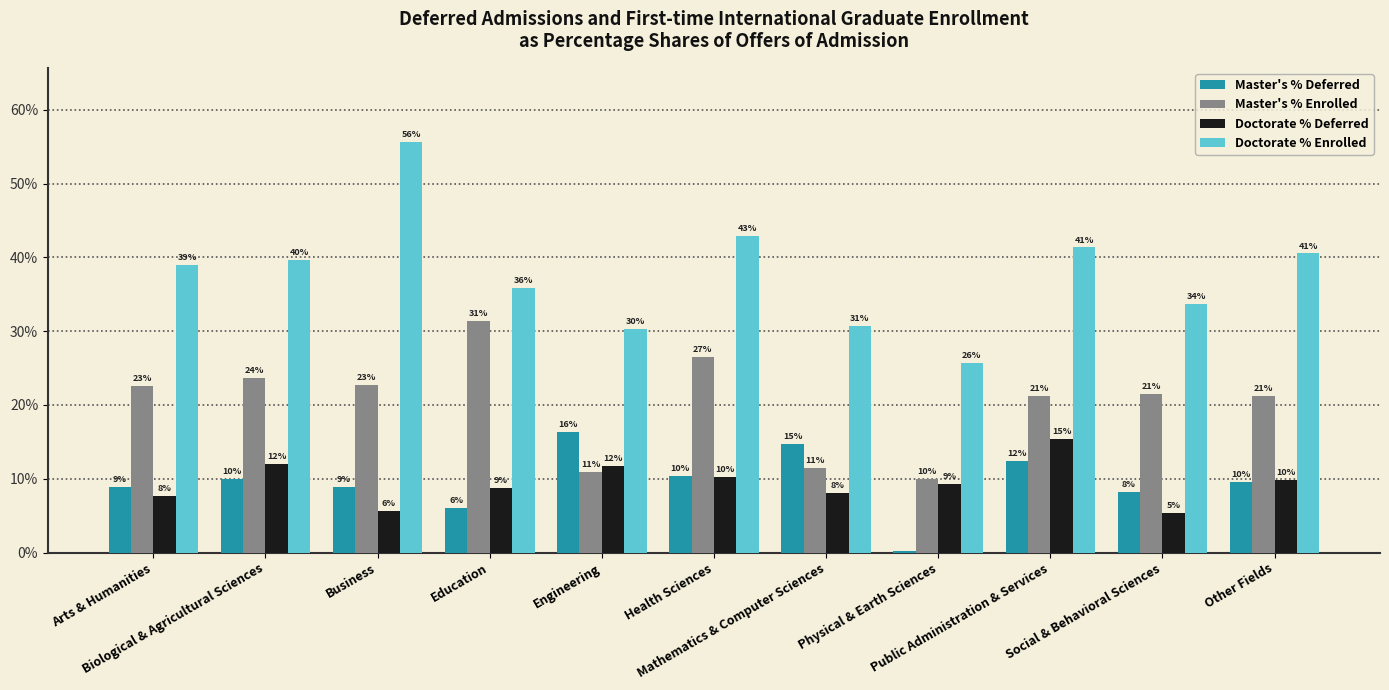

What are all the series names shown in the legend?

Master's % Deferred, Master's % Enrolled, Doctorate % Deferred, Doctorate % Enrolled